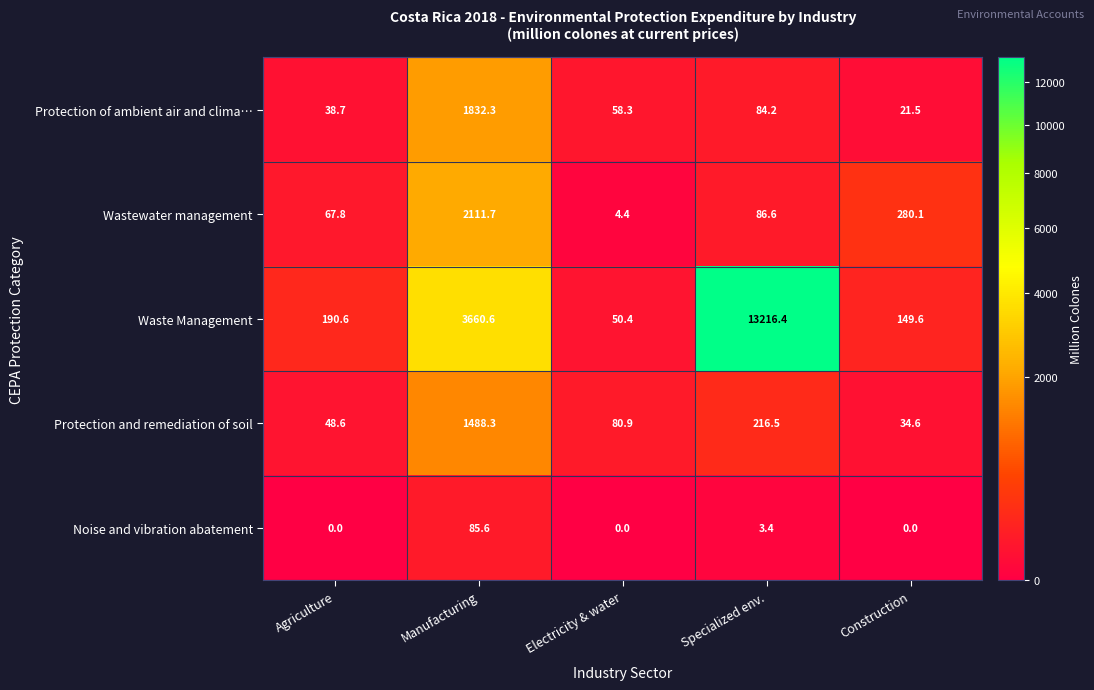

At which label does Protection and remediation of soil first exceed 80?

Manufacturing